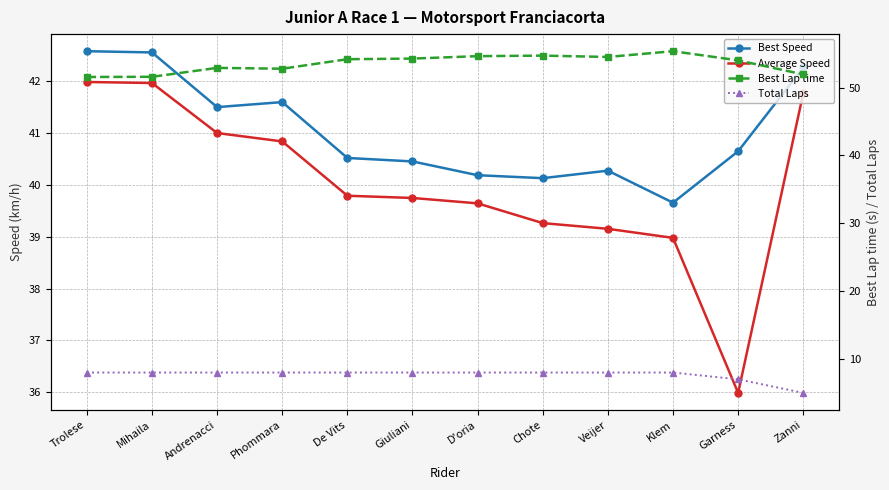

At Mihaila, list the series in order from largest to smallest.

Best Lap time, Best Speed, Average Speed, Total Laps